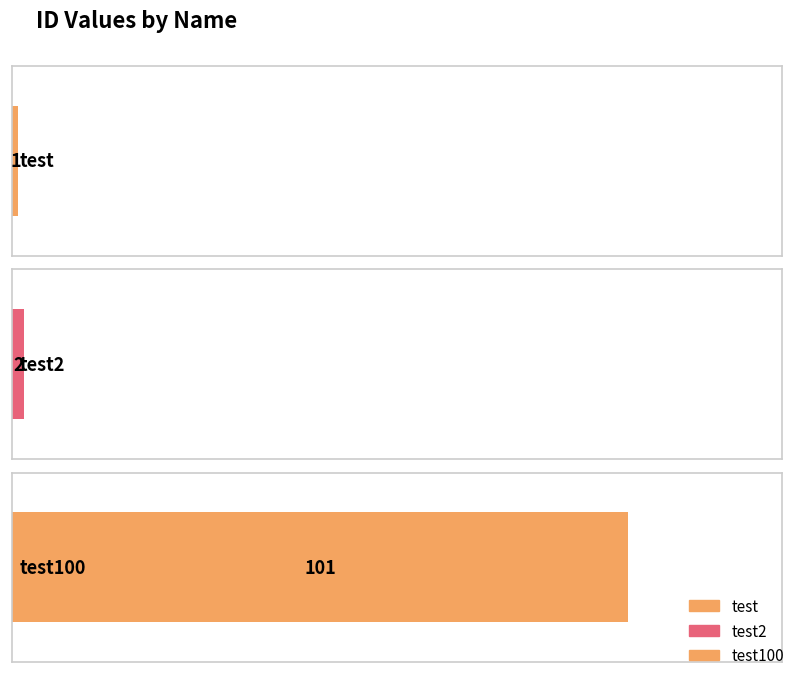

Where does the data first go above 2?

test100